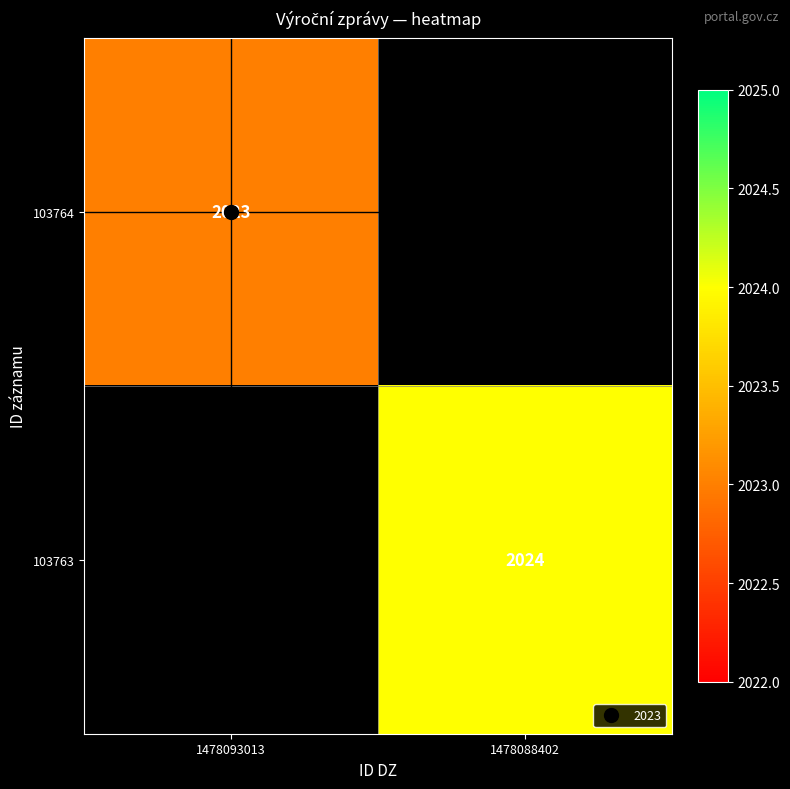

At 1478088402, list the series in order from largest to smallest.

103764, 103763